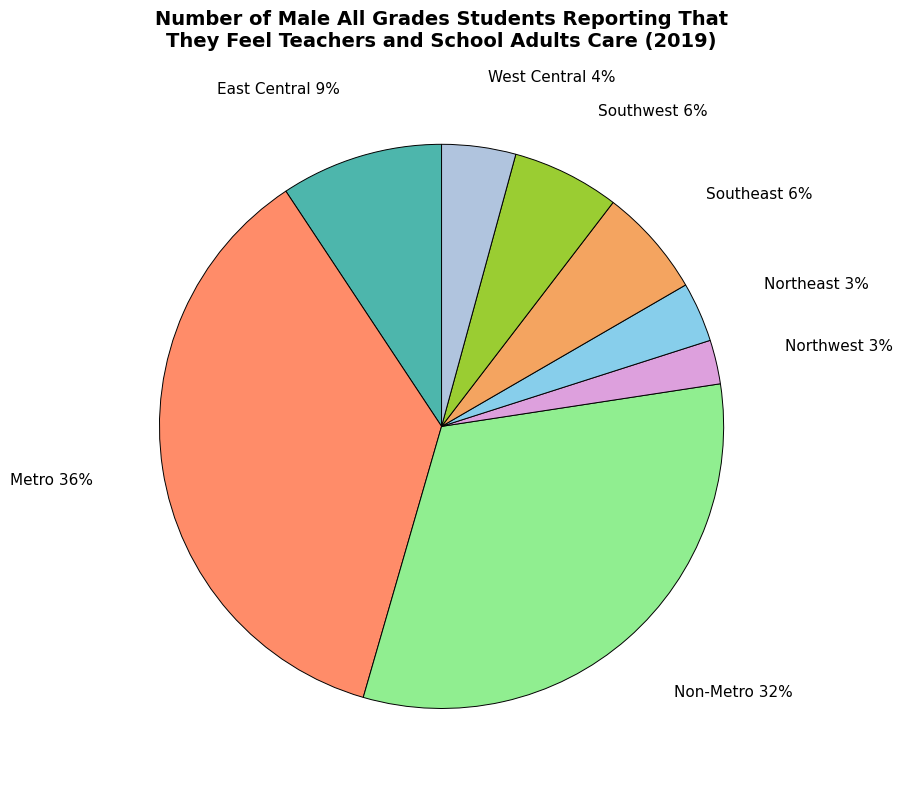

How many slices are in this pie chart?

8